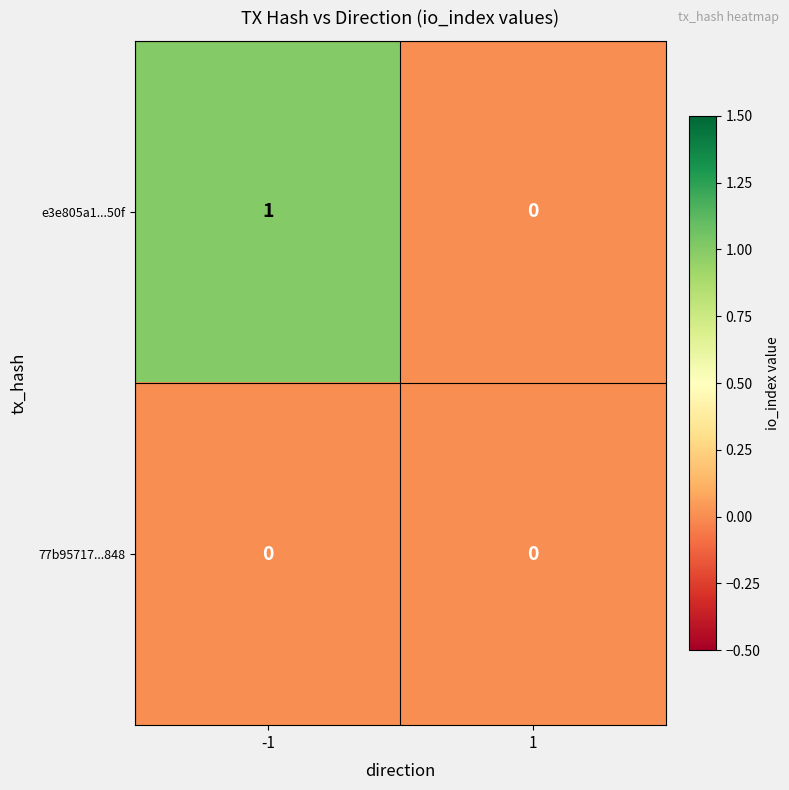

How many data points does each series have?

2